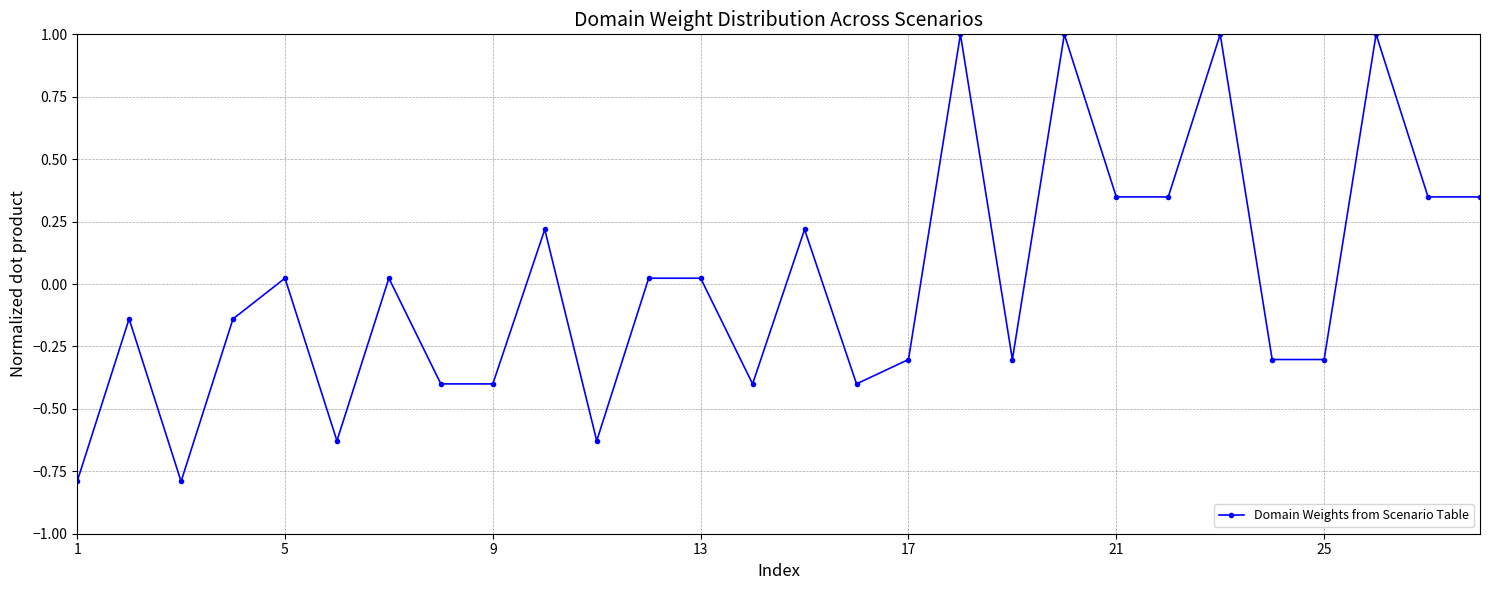

What is the smallest value displayed?

-0.8